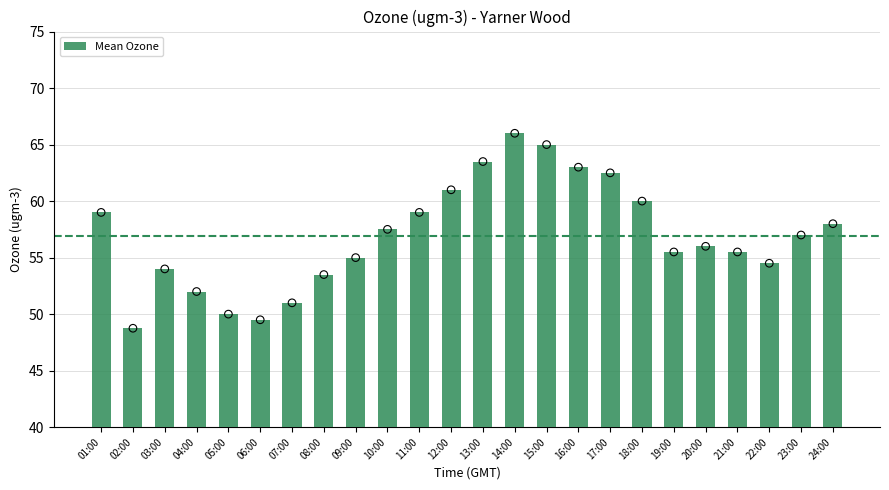

What is the ratio of the value at 11:00 to the value at 22:00?

1.1